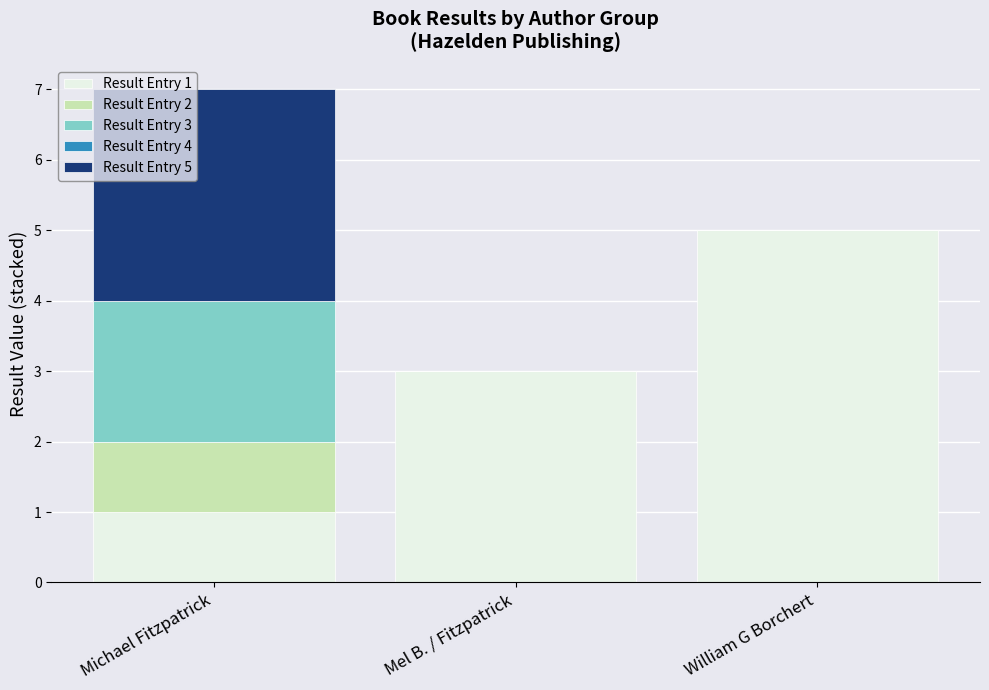

What is the total value across all series at Mel B. / Fitzpatrick?

3